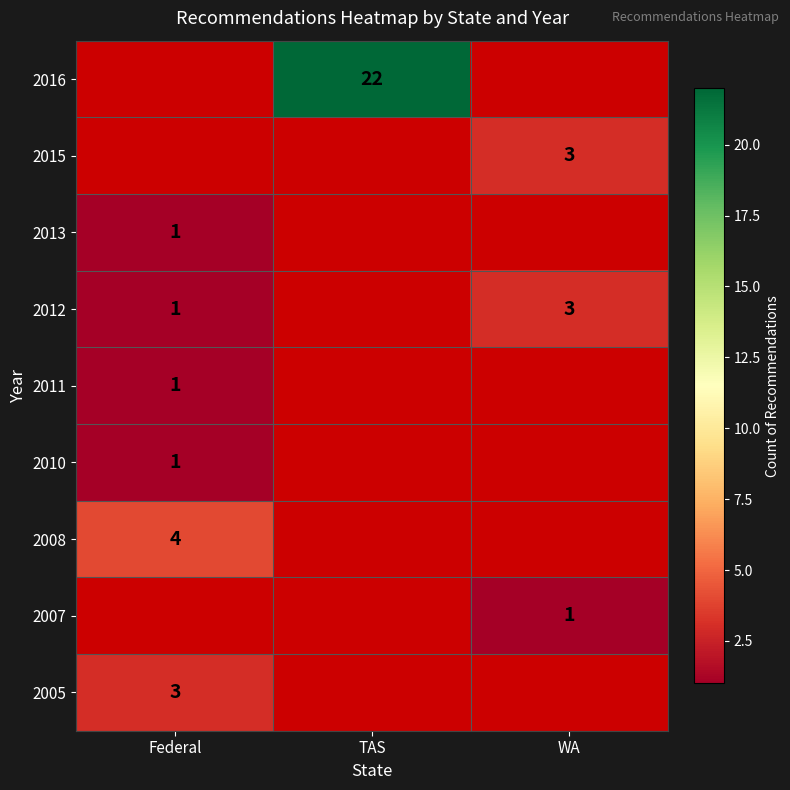

Is it true that 2015 equals 2 at WA?

False